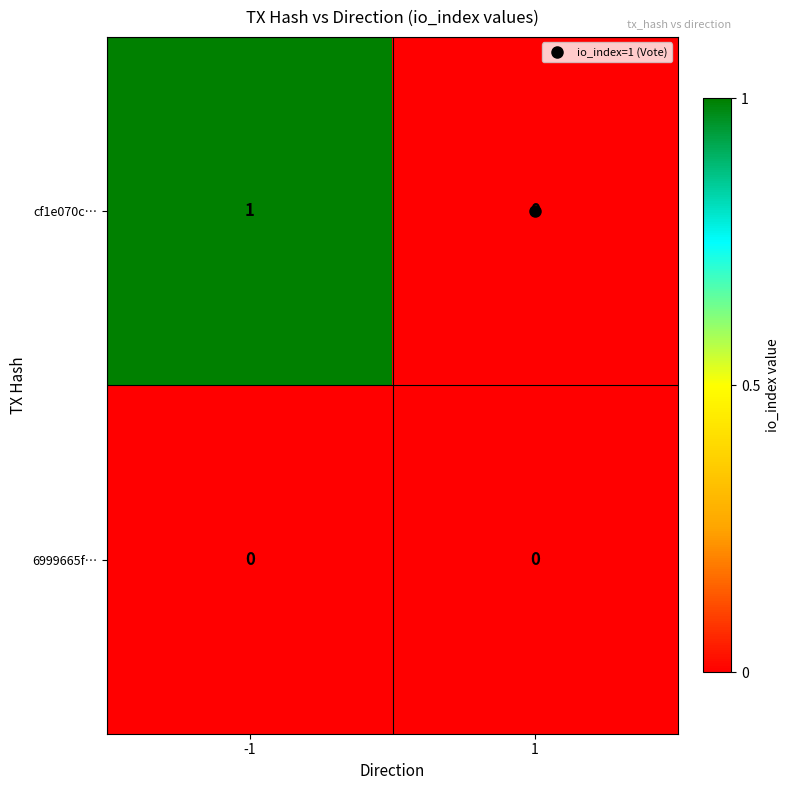

Which series has the largest total across all categories?

cf1e070c…